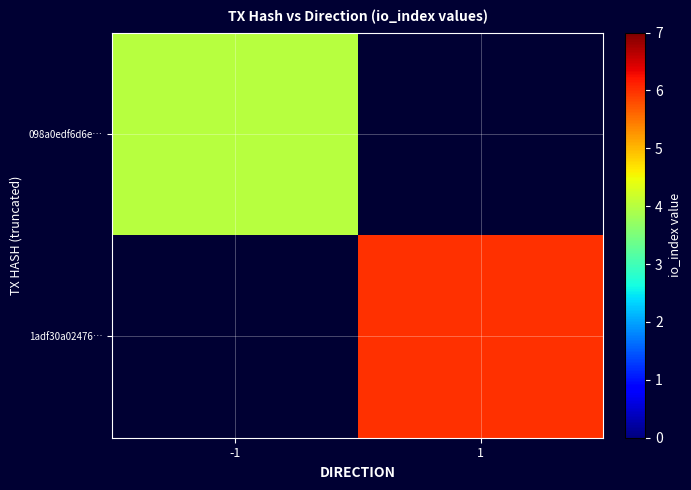

True or false: 1adf30a02476… has a value of 6.0 at 1.

True